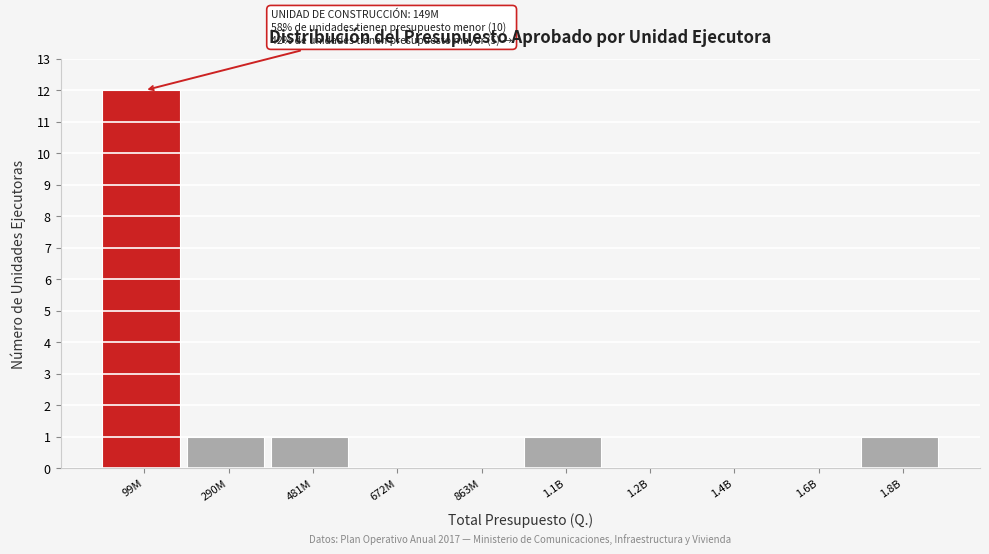

Reading right to left, list all the values displayed in this chart.

1.8B=1	1.6B=0	1.4B=0	1.2B=0	1.1B=1	863M=0	672M=0	481M=1	290M=1	99M=12